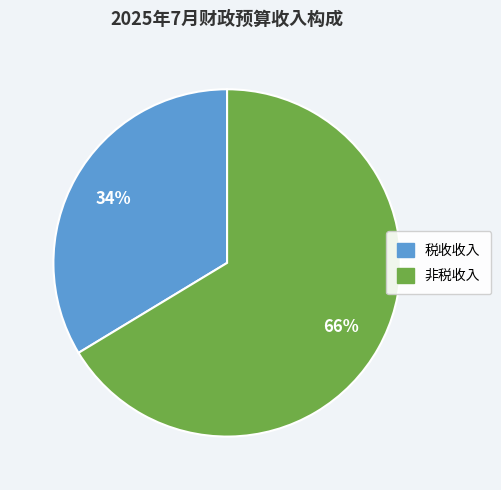

What percentage is the 非税收入 slice, to the nearest percent?

66%